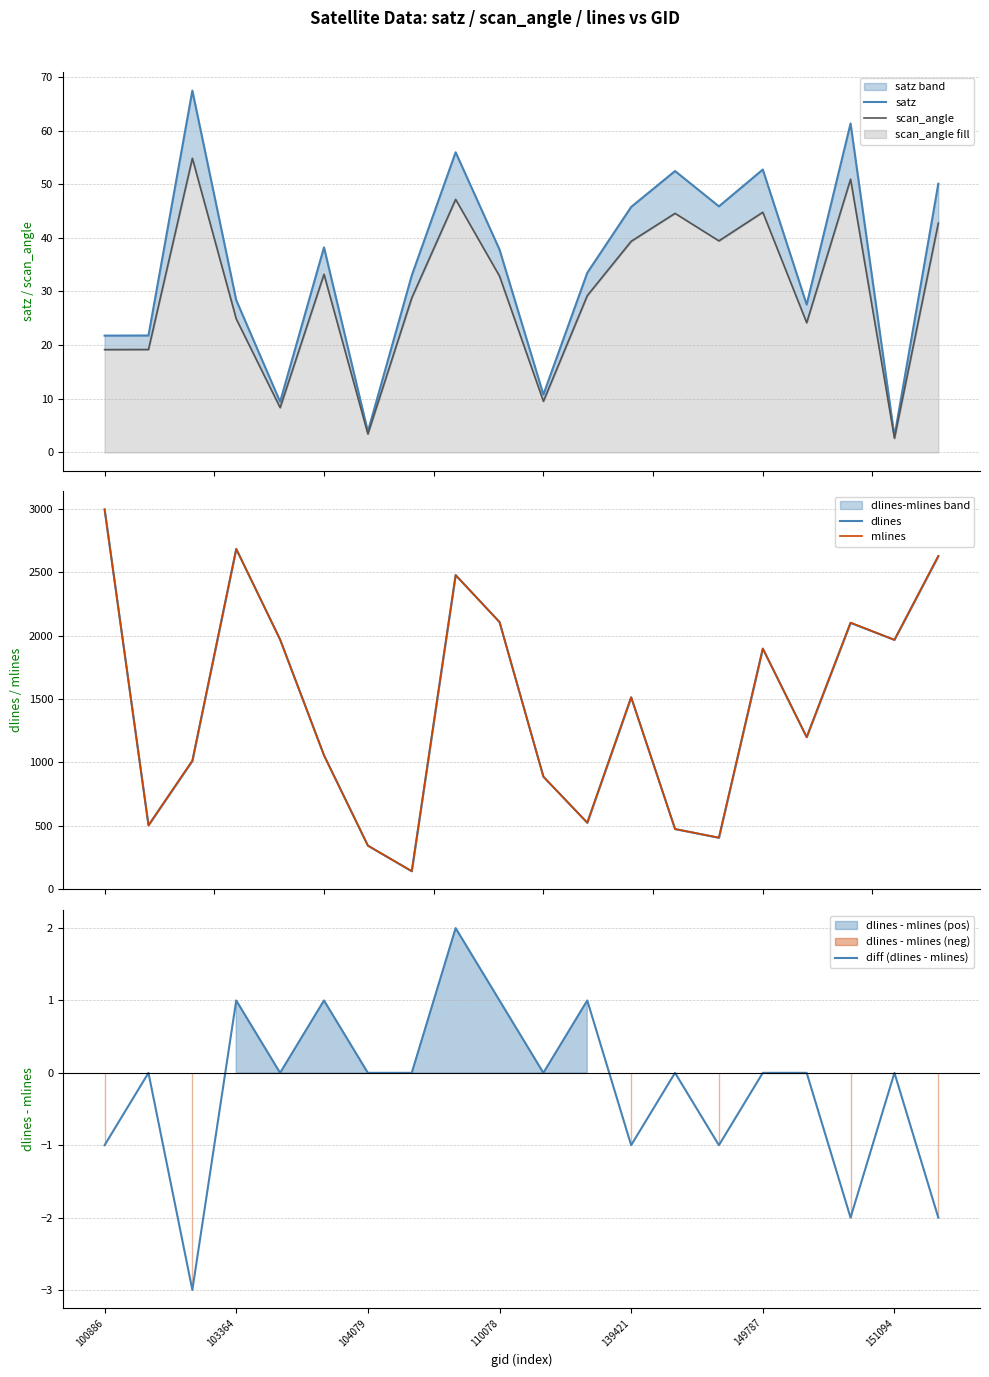

What is the minimum value shown in the chart?

-3.0